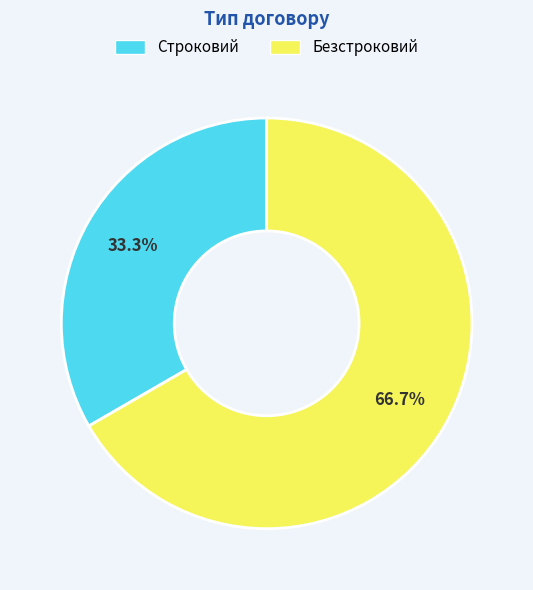

Which has a higher value, Строковий or Безстроковий?

Безстроковий